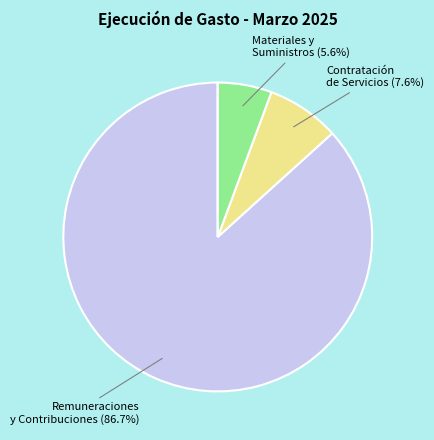

Is there a majority slice in this chart?

Yes